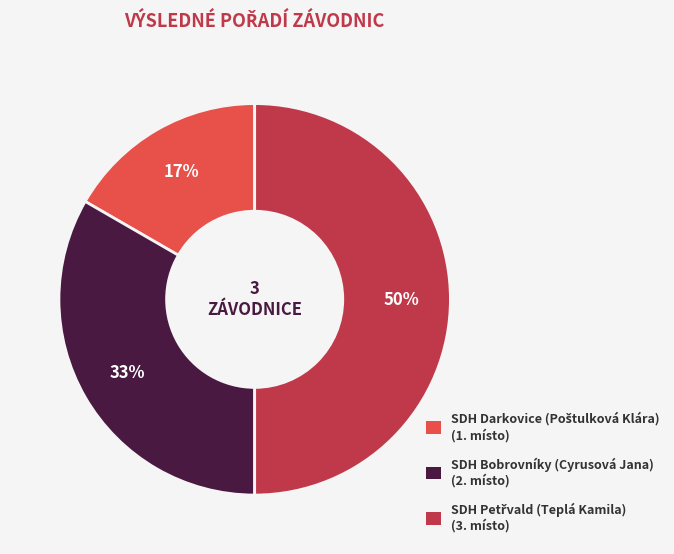

To the nearest percent, what percentage of the pie is SDH Bobrovníky (Cyrusová Jana) (2. místo)?

33%